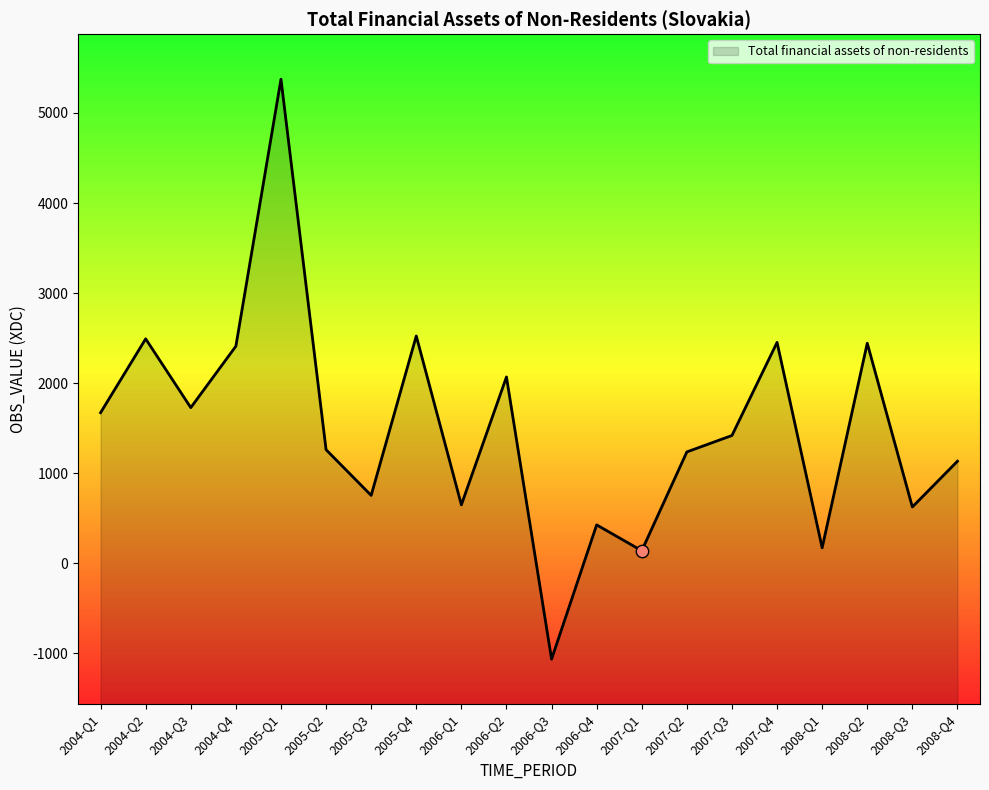

What is the change in value from 2005-Q3 to 2007-Q2?

+483.1